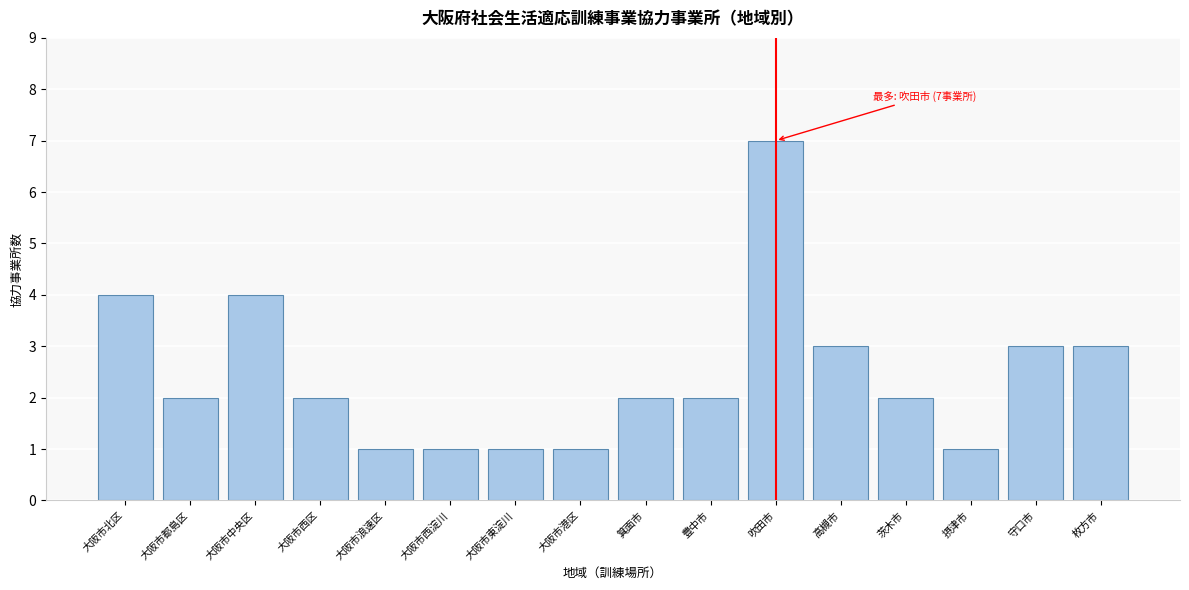

Reading right to left, list all the values displayed in this chart.

枚方市=3	守口市=3	摂津市=1	茨木市=2	高槻市=3	吹田市=7	豊中市=2	箕面市=2	大阪市港区=1	大阪市東淀川=1	大阪市西淀川=1	大阪市浪速区=1	大阪市西区=2	大阪市中央区=4	大阪市都島区=2	大阪市北区=4